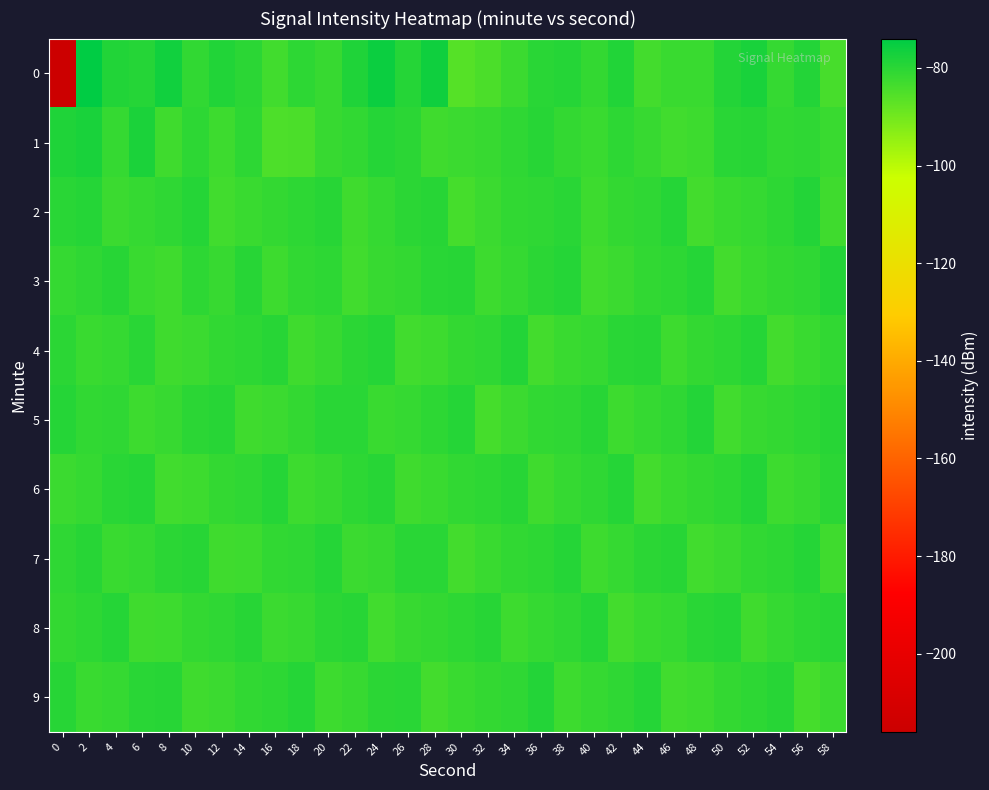

Reading left to right, extract all data points from this chart.

0: 0=-216.7	2=-74.0	4=-78.8	6=-79.3	8=-76.7	10=-81.2	12=-78.9	14=-80.4	16=-83.2	18=-80.5	20=-81.9	22=-78.4	24=-75.7	26=-79.3	28=-76.3	30=-85.9	32=-84.7	34=-82.6	36=-80.1	38=-79.4	40=-81.3	42=-78.9	44=-83.5	46=-82.0	48=-82.1	50=-79.2	52=-77.7	54=-81.7	56=-79.1	58=-84.2
1: 0=-78.6	2=-77.7	4=-81.6	6=-77.9	8=-83.2	10=-80.4	12=-82.7	14=-80.5	16=-84.9	18=-84.8	20=-82.0	22=-81.0	24=-79.5	26=-80.2	28=-83.1	30=-82.5	32=-81.8	34=-80.9	36=-79.7	38=-81.3	40=-82.1	42=-80.5	44=-81.9	46=-83.4	48=-82.8	50=-80.1	52=-79.8	54=-81.2	56=-80.7	58=-82.3
2: 0=-80.1	2=-79.3	4=-82.5	6=-81.7	8=-80.9	10=-79.5	12=-83.2	14=-82.1	16=-81.4	18=-80.6	20=-79.8	22=-82.9	24=-81.5	26=-80.3	28=-79.6	30=-83.8	32=-82.4	34=-81.1	36=-80.7	38=-79.9	40=-82.6	42=-81.3	44=-80.8	46=-79.4	48=-83.5	50=-82.2	52=-81.6	54=-80.4	56=-79.2	58=-83.1
3: 0=-81.5	2=-80.8	4=-79.6	6=-82.3	8=-83.1	10=-80.4	12=-81.9	14=-79.8	16=-82.7	18=-81.2	20=-80.5	22=-83.4	24=-82.0	26=-81.3	28=-80.1	30=-79.7	32=-82.8	34=-81.6	36=-80.2	38=-79.5	40=-83.2	42=-82.5	44=-81.0	46=-80.6	48=-79.3	50=-83.7	52=-82.1	54=-81.4	56=-80.9	58=-79.1
4: 0=-80.3	2=-82.1	4=-81.7	6=-79.9	8=-83.0	10=-82.4	12=-81.1	14=-80.5	16=-79.6	18=-82.9	20=-81.8	22=-80.2	24=-79.4	26=-83.3	28=-82.6	30=-81.3	32=-80.7	34=-79.2	36=-83.6	38=-82.2	40=-81.5	42=-80.0	44=-79.8	46=-82.8	48=-81.4	50=-80.6	52=-79.3	54=-83.5	56=-82.3	58=-81.0
5: 0=-79.5	2=-81.2	4=-80.8	6=-82.6	8=-81.9	10=-80.3	12=-79.7	14=-83.1	16=-82.5	18=-81.4	20=-80.1	22=-79.9	24=-82.3	26=-81.7	28=-80.6	30=-79.4	32=-83.8	34=-82.4	36=-81.0	38=-80.8	40=-79.6	42=-82.7	44=-81.5	46=-80.9	48=-79.2	50=-83.4	52=-82.0	54=-81.3	56=-80.5	58=-79.8
6: 0=-82.4	2=-81.6	4=-80.1	6=-79.5	8=-83.2	10=-82.8	12=-81.3	14=-80.7	16=-79.4	18=-82.6	20=-81.9	22=-80.5	24=-79.8	26=-83.1	28=-82.3	30=-81.0	32=-80.4	34=-79.7	36=-82.9	38=-81.5	40=-80.8	42=-79.3	44=-83.5	46=-82.1	48=-81.4	50=-80.6	52=-79.2	54=-82.7	56=-81.8	58=-80.3
7: 0=-80.9	2=-79.6	4=-82.2	6=-81.5	8=-80.3	10=-79.8	12=-83.0	14=-82.6	16=-81.2	18=-80.7	20=-79.5	22=-82.4	24=-81.8	26=-80.1	28=-79.9	30=-83.7	32=-82.3	34=-81.0	36=-80.5	38=-79.4	40=-82.8	42=-81.6	44=-80.2	46=-79.7	48=-83.3	50=-82.5	52=-81.1	54=-80.6	56=-79.3	58=-82.9
8: 0=-81.3	2=-80.6	4=-79.4	6=-83.1	8=-82.7	10=-81.4	12=-80.8	14=-79.6	16=-82.5	18=-81.9	20=-80.2	22=-79.8	24=-83.4	26=-82.0	28=-81.3	30=-80.5	32=-79.7	34=-82.8	36=-81.6	38=-80.9	40=-79.3	42=-83.6	44=-82.2	46=-81.5	48=-80.1	50=-79.5	52=-82.9	54=-81.7	56=-80.4	58=-79.9
9: 0=-79.8	2=-82.3	4=-81.6	6=-80.1	8=-79.6	10=-83.0	12=-82.4	14=-81.1	16=-80.6	18=-79.4	20=-82.7	22=-81.8	24=-80.3	26=-79.9	28=-83.5	30=-82.1	32=-81.4	34=-80.7	36=-79.2	38=-82.6	40=-81.5	42=-80.9	44=-79.5	46=-83.2	48=-82.8	50=-81.3	52=-80.5	54=-79.7	56=-83.9	58=-82.4